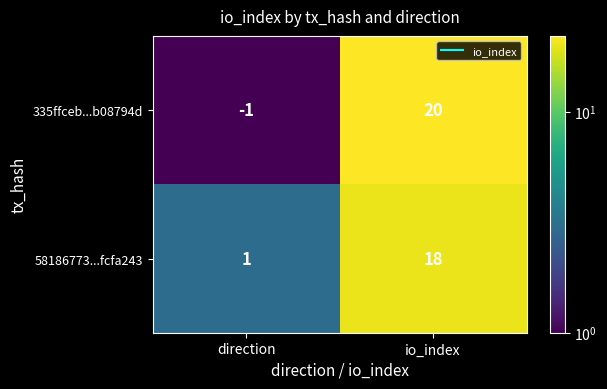

How many series are shown in this chart?

2